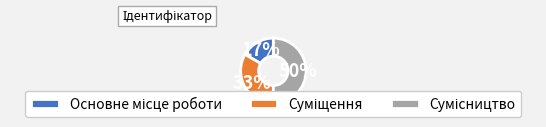

To the nearest percent, what is the difference between the largest and smallest slice percentages?

33%